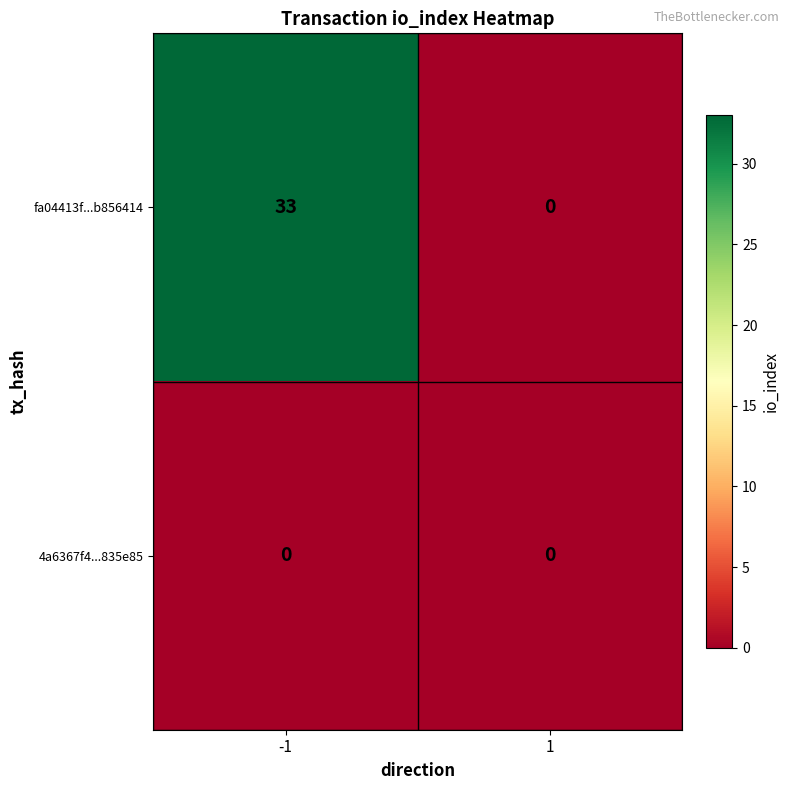

Rank the series by their average value, from lowest to highest.

4a6367f4...835e85, fa04413f...b856414